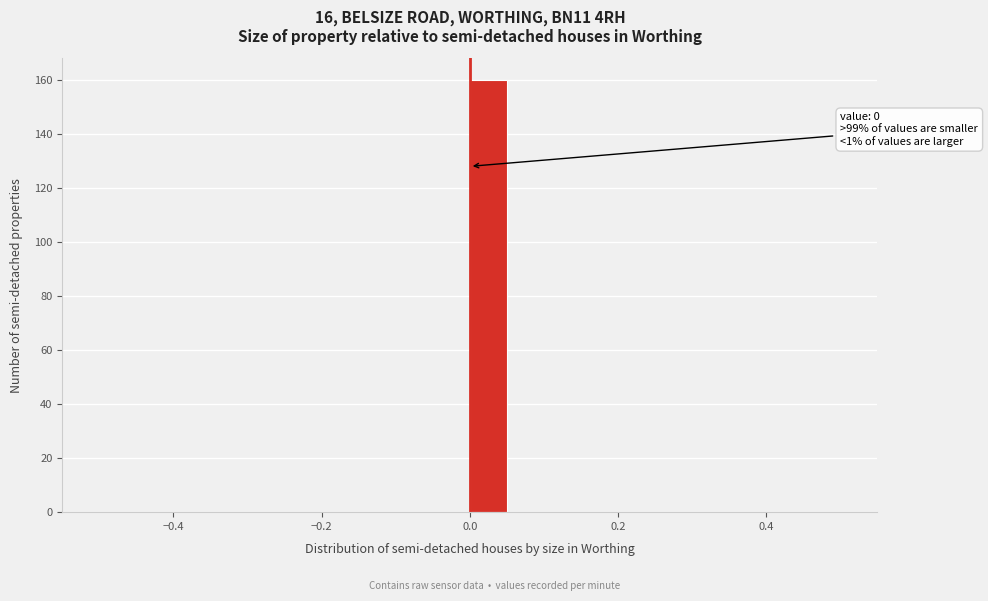

Around what value on the x-axis is the tallest bar? Give the approximate position of its centre, as read against the axis.

0.02